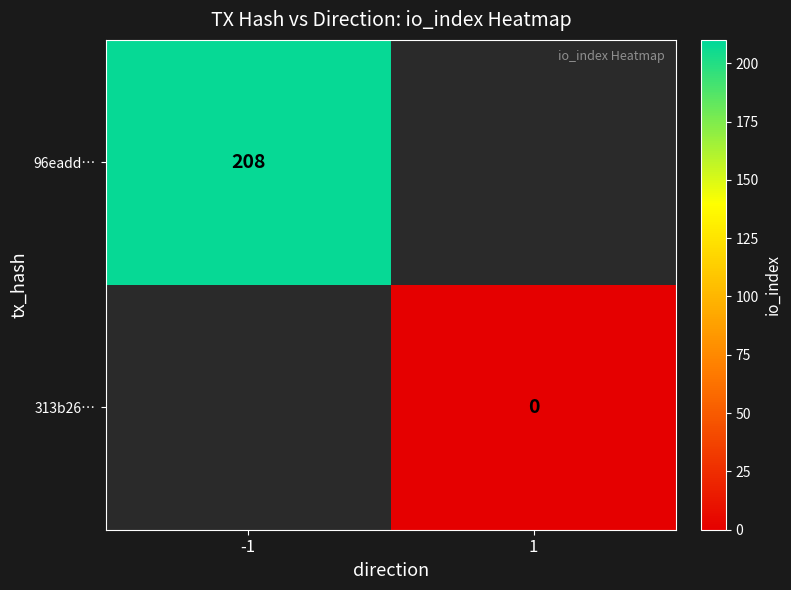

Is the value of 96eadd… at -1 greater than the value of 313b26… at 1?

Yes